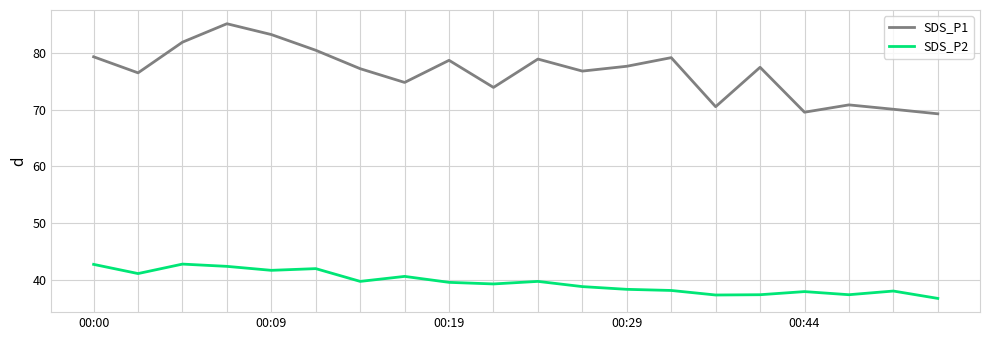

What is the highest value of the SDS_P2 series?

42.8